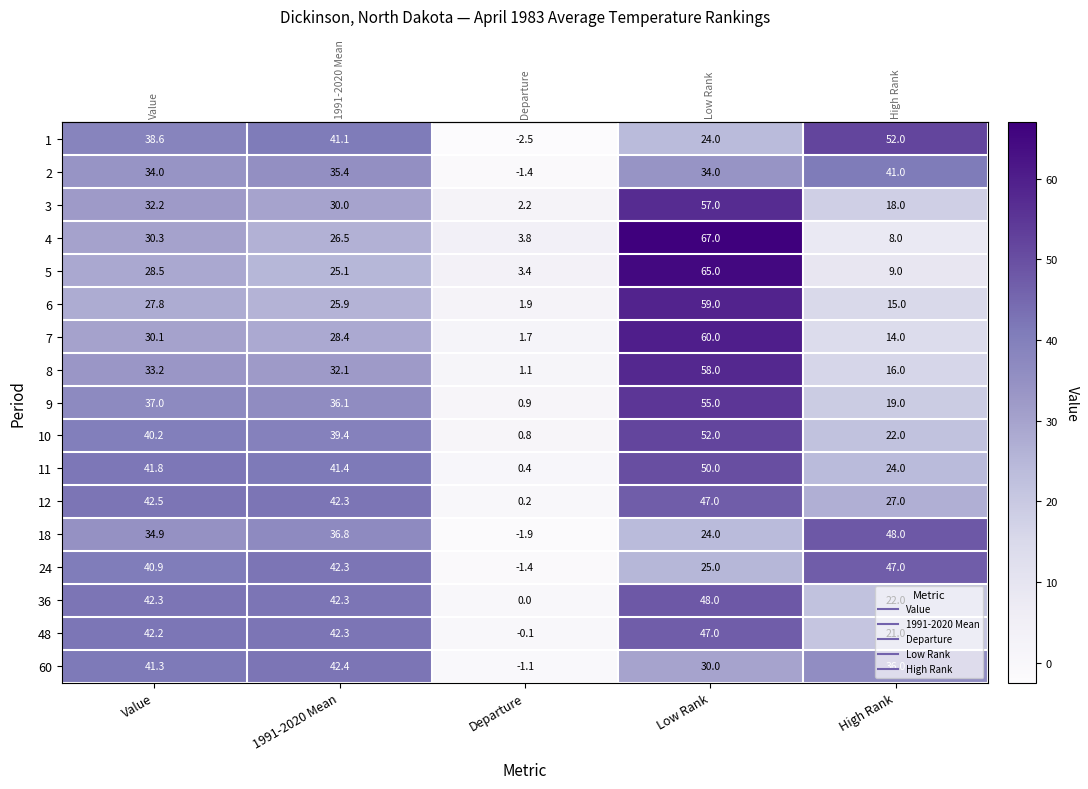

How many values in the 12 series exceed 42?

3